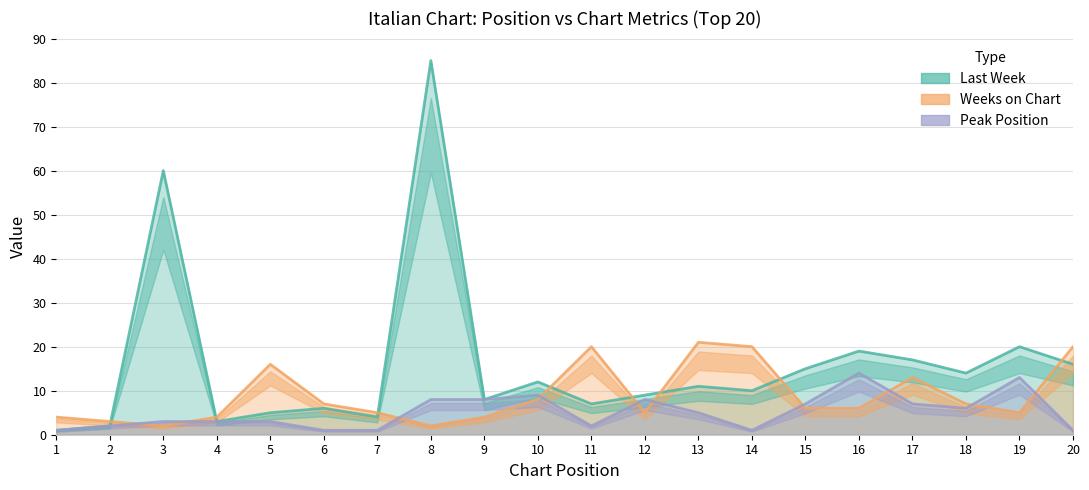

Reading left to right, list all the values displayed in this chart.

Last Week: 1=1	2=2	3=60	4=3	5=5	6=6	7=4	8=85	9=8	10=12	11=7	12=9	13=11	14=10	15=15	16=19	17=17	18=14	19=20	20=16
Weeks on Chart: 1=4	2=3	3=2	4=4	5=16	6=7	7=5	8=2	9=4	10=8	11=20	12=5	13=21	14=20	15=6	16=6	17=13	18=7	19=5	20=20
Peak Position: 1=1	2=2	3=3	4=3	5=3	6=1	7=1	8=8	9=8	10=9	11=2	12=8	13=5	14=1	15=7	16=14	17=7	18=6	19=13	20=1